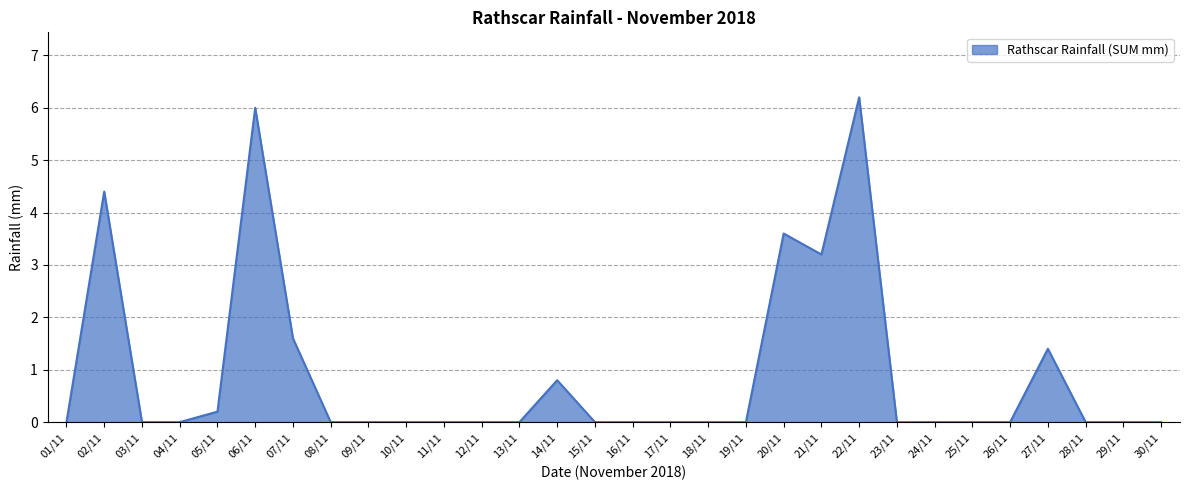

What position from the left is 30/11?

30